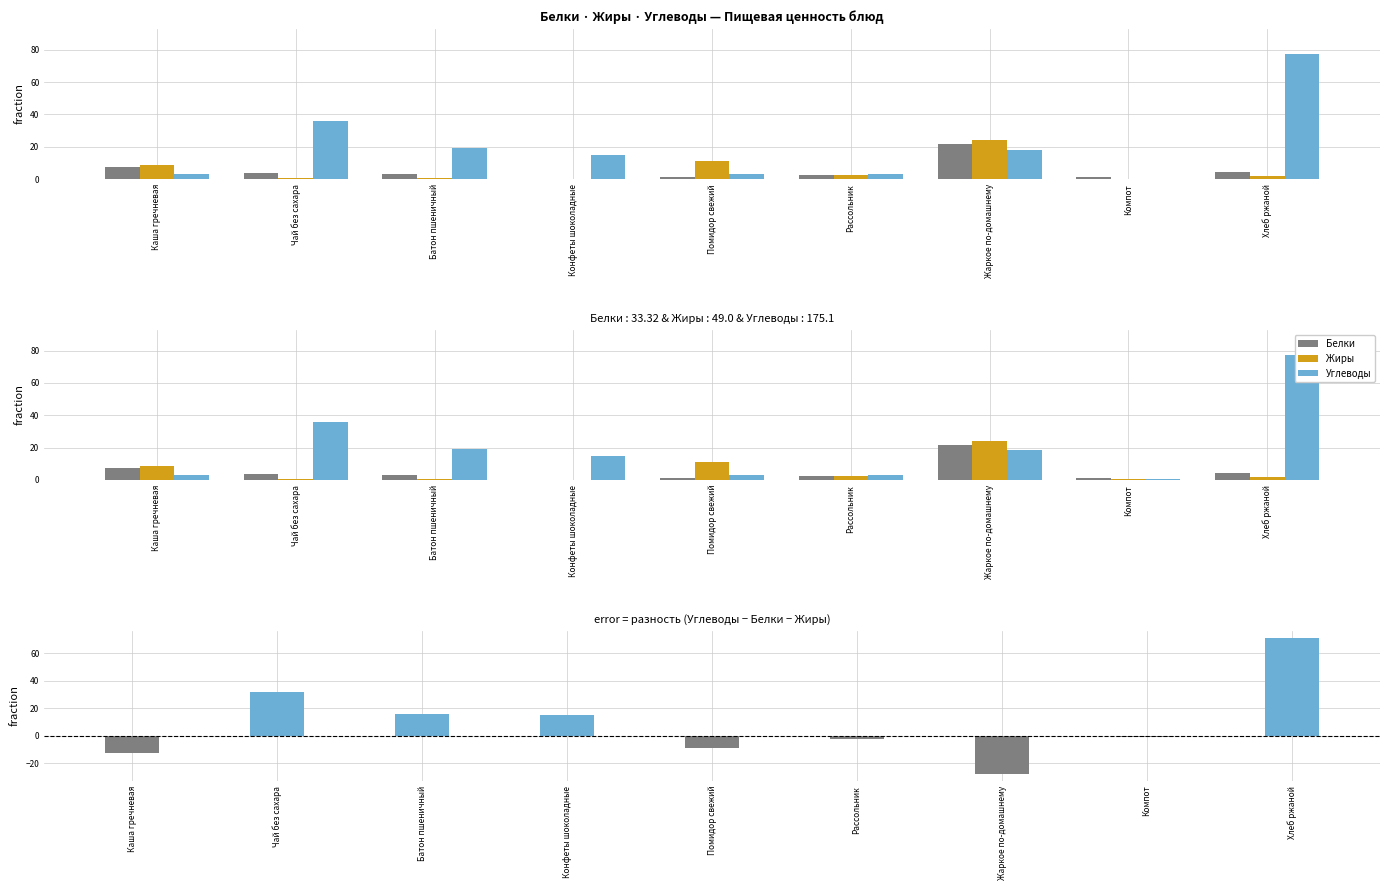

What is the average value of the Углеводы series?

19.5